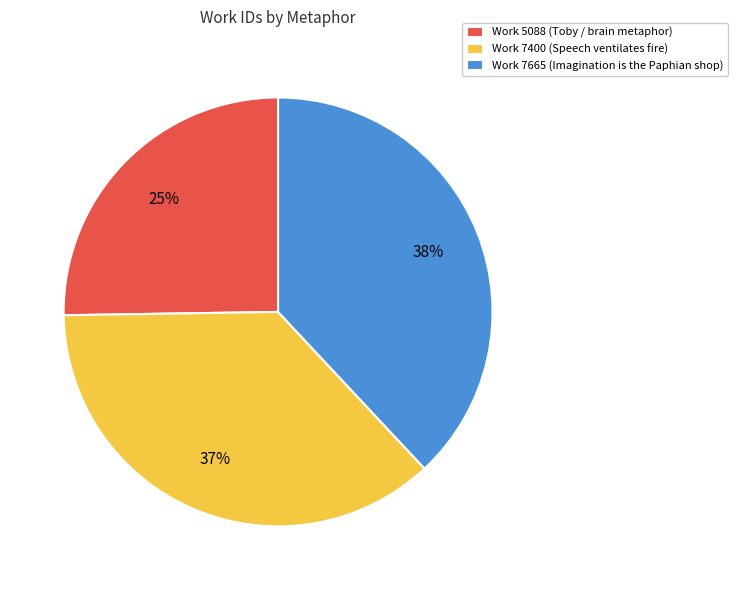

Which slice is the smallest?

Work 5088 (Toby / brain metaphor)